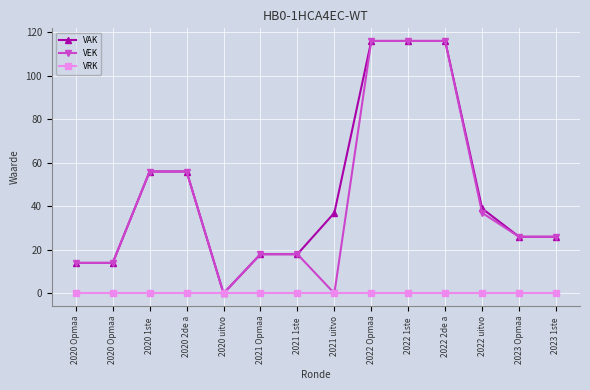

At 2020 Opmaa, list the series in order from largest to smallest.

VAK, VEK, VRK